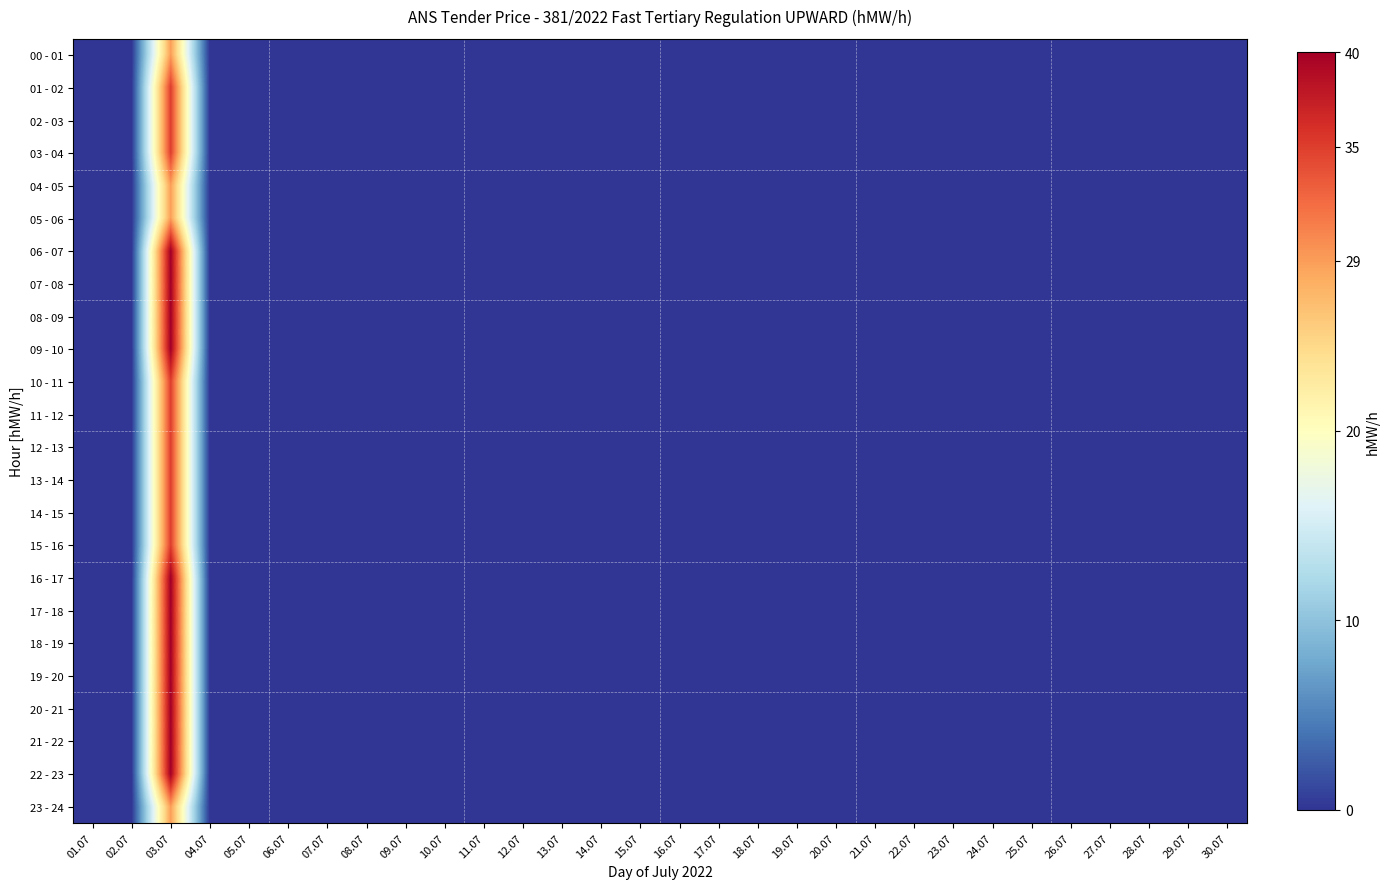

Reading left to right, list all the values displayed in this chart.

00 - 01: 01.07=0	02.07=0	03.07=29	04.07=0	05.07=0	06.07=0	07.07=0	08.07=0	09.07=0	10.07=0	11.07=0	12.07=0	13.07=0	14.07=0	15.07=0	16.07=0	17.07=0	18.07=0	19.07=0	20.07=0	21.07=0	22.07=0	23.07=0	24.07=0	25.07=0	26.07=0	27.07=0	28.07=0	29.07=0	30.07=0
01 - 02: 01.07=0	02.07=0	03.07=35	04.07=0	05.07=0	06.07=0	07.07=0	08.07=0	09.07=0	10.07=0	11.07=0	12.07=0	13.07=0	14.07=0	15.07=0	16.07=0	17.07=0	18.07=0	19.07=0	20.07=0	21.07=0	22.07=0	23.07=0	24.07=0	25.07=0	26.07=0	27.07=0	28.07=0	29.07=0	30.07=0
02 - 03: 01.07=0	02.07=0	03.07=35	04.07=0	05.07=0	06.07=0	07.07=0	08.07=0	09.07=0	10.07=0	11.07=0	12.07=0	13.07=0	14.07=0	15.07=0	16.07=0	17.07=0	18.07=0	19.07=0	20.07=0	21.07=0	22.07=0	23.07=0	24.07=0	25.07=0	26.07=0	27.07=0	28.07=0	29.07=0	30.07=0
03 - 04: 01.07=0	02.07=0	03.07=35	04.07=0	05.07=0	06.07=0	07.07=0	08.07=0	09.07=0	10.07=0	11.07=0	12.07=0	13.07=0	14.07=0	15.07=0	16.07=0	17.07=0	18.07=0	19.07=0	20.07=0	21.07=0	22.07=0	23.07=0	24.07=0	25.07=0	26.07=0	27.07=0	28.07=0	29.07=0	30.07=0
04 - 05: 01.07=0	02.07=0	03.07=29	04.07=0	05.07=0	06.07=0	07.07=0	08.07=0	09.07=0	10.07=0	11.07=0	12.07=0	13.07=0	14.07=0	15.07=0	16.07=0	17.07=0	18.07=0	19.07=0	20.07=0	21.07=0	22.07=0	23.07=0	24.07=0	25.07=0	26.07=0	27.07=0	28.07=0	29.07=0	30.07=0
05 - 06: 01.07=0	02.07=0	03.07=29	04.07=0	05.07=0	06.07=0	07.07=0	08.07=0	09.07=0	10.07=0	11.07=0	12.07=0	13.07=0	14.07=0	15.07=0	16.07=0	17.07=0	18.07=0	19.07=0	20.07=0	21.07=0	22.07=0	23.07=0	24.07=0	25.07=0	26.07=0	27.07=0	28.07=0	29.07=0	30.07=0
06 - 07: 01.07=0	02.07=0	03.07=40	04.07=0	05.07=0	06.07=0	07.07=0	08.07=0	09.07=0	10.07=0	11.07=0	12.07=0	13.07=0	14.07=0	15.07=0	16.07=0	17.07=0	18.07=0	19.07=0	20.07=0	21.07=0	22.07=0	23.07=0	24.07=0	25.07=0	26.07=0	27.07=0	28.07=0	29.07=0	30.07=0
07 - 08: 01.07=0	02.07=0	03.07=40	04.07=0	05.07=0	06.07=0	07.07=0	08.07=0	09.07=0	10.07=0	11.07=0	12.07=0	13.07=0	14.07=0	15.07=0	16.07=0	17.07=0	18.07=0	19.07=0	20.07=0	21.07=0	22.07=0	23.07=0	24.07=0	25.07=0	26.07=0	27.07=0	28.07=0	29.07=0	30.07=0
08 - 09: 01.07=0	02.07=0	03.07=40	04.07=0	05.07=0	06.07=0	07.07=0	08.07=0	09.07=0	10.07=0	11.07=0	12.07=0	13.07=0	14.07=0	15.07=0	16.07=0	17.07=0	18.07=0	19.07=0	20.07=0	21.07=0	22.07=0	23.07=0	24.07=0	25.07=0	26.07=0	27.07=0	28.07=0	29.07=0	30.07=0
09 - 10: 01.07=0	02.07=0	03.07=40	04.07=0	05.07=0	06.07=0	07.07=0	08.07=0	09.07=0	10.07=0	11.07=0	12.07=0	13.07=0	14.07=0	15.07=0	16.07=0	17.07=0	18.07=0	19.07=0	20.07=0	21.07=0	22.07=0	23.07=0	24.07=0	25.07=0	26.07=0	27.07=0	28.07=0	29.07=0	30.07=0
10 - 11: 01.07=0	02.07=0	03.07=35	04.07=0	05.07=0	06.07=0	07.07=0	08.07=0	09.07=0	10.07=0	11.07=0	12.07=0	13.07=0	14.07=0	15.07=0	16.07=0	17.07=0	18.07=0	19.07=0	20.07=0	21.07=0	22.07=0	23.07=0	24.07=0	25.07=0	26.07=0	27.07=0	28.07=0	29.07=0	30.07=0
11 - 12: 01.07=0	02.07=0	03.07=35	04.07=0	05.07=0	06.07=0	07.07=0	08.07=0	09.07=0	10.07=0	11.07=0	12.07=0	13.07=0	14.07=0	15.07=0	16.07=0	17.07=0	18.07=0	19.07=0	20.07=0	21.07=0	22.07=0	23.07=0	24.07=0	25.07=0	26.07=0	27.07=0	28.07=0	29.07=0	30.07=0
12 - 13: 01.07=0	02.07=0	03.07=35	04.07=0	05.07=0	06.07=0	07.07=0	08.07=0	09.07=0	10.07=0	11.07=0	12.07=0	13.07=0	14.07=0	15.07=0	16.07=0	17.07=0	18.07=0	19.07=0	20.07=0	21.07=0	22.07=0	23.07=0	24.07=0	25.07=0	26.07=0	27.07=0	28.07=0	29.07=0	30.07=0
13 - 14: 01.07=0	02.07=0	03.07=35	04.07=0	05.07=0	06.07=0	07.07=0	08.07=0	09.07=0	10.07=0	11.07=0	12.07=0	13.07=0	14.07=0	15.07=0	16.07=0	17.07=0	18.07=0	19.07=0	20.07=0	21.07=0	22.07=0	23.07=0	24.07=0	25.07=0	26.07=0	27.07=0	28.07=0	29.07=0	30.07=0
14 - 15: 01.07=0	02.07=0	03.07=35	04.07=0	05.07=0	06.07=0	07.07=0	08.07=0	09.07=0	10.07=0	11.07=0	12.07=0	13.07=0	14.07=0	15.07=0	16.07=0	17.07=0	18.07=0	19.07=0	20.07=0	21.07=0	22.07=0	23.07=0	24.07=0	25.07=0	26.07=0	27.07=0	28.07=0	29.07=0	30.07=0
15 - 16: 01.07=0	02.07=0	03.07=35	04.07=0	05.07=0	06.07=0	07.07=0	08.07=0	09.07=0	10.07=0	11.07=0	12.07=0	13.07=0	14.07=0	15.07=0	16.07=0	17.07=0	18.07=0	19.07=0	20.07=0	21.07=0	22.07=0	23.07=0	24.07=0	25.07=0	26.07=0	27.07=0	28.07=0	29.07=0	30.07=0
16 - 17: 01.07=0	02.07=0	03.07=40	04.07=0	05.07=0	06.07=0	07.07=0	08.07=0	09.07=0	10.07=0	11.07=0	12.07=0	13.07=0	14.07=0	15.07=0	16.07=0	17.07=0	18.07=0	19.07=0	20.07=0	21.07=0	22.07=0	23.07=0	24.07=0	25.07=0	26.07=0	27.07=0	28.07=0	29.07=0	30.07=0
17 - 18: 01.07=0	02.07=0	03.07=40	04.07=0	05.07=0	06.07=0	07.07=0	08.07=0	09.07=0	10.07=0	11.07=0	12.07=0	13.07=0	14.07=0	15.07=0	16.07=0	17.07=0	18.07=0	19.07=0	20.07=0	21.07=0	22.07=0	23.07=0	24.07=0	25.07=0	26.07=0	27.07=0	28.07=0	29.07=0	30.07=0
18 - 19: 01.07=0	02.07=0	03.07=40	04.07=0	05.07=0	06.07=0	07.07=0	08.07=0	09.07=0	10.07=0	11.07=0	12.07=0	13.07=0	14.07=0	15.07=0	16.07=0	17.07=0	18.07=0	19.07=0	20.07=0	21.07=0	22.07=0	23.07=0	24.07=0	25.07=0	26.07=0	27.07=0	28.07=0	29.07=0	30.07=0
19 - 20: 01.07=0	02.07=0	03.07=40	04.07=0	05.07=0	06.07=0	07.07=0	08.07=0	09.07=0	10.07=0	11.07=0	12.07=0	13.07=0	14.07=0	15.07=0	16.07=0	17.07=0	18.07=0	19.07=0	20.07=0	21.07=0	22.07=0	23.07=0	24.07=0	25.07=0	26.07=0	27.07=0	28.07=0	29.07=0	30.07=0
20 - 21: 01.07=0	02.07=0	03.07=40	04.07=0	05.07=0	06.07=0	07.07=0	08.07=0	09.07=0	10.07=0	11.07=0	12.07=0	13.07=0	14.07=0	15.07=0	16.07=0	17.07=0	18.07=0	19.07=0	20.07=0	21.07=0	22.07=0	23.07=0	24.07=0	25.07=0	26.07=0	27.07=0	28.07=0	29.07=0	30.07=0
21 - 22: 01.07=0	02.07=0	03.07=40	04.07=0	05.07=0	06.07=0	07.07=0	08.07=0	09.07=0	10.07=0	11.07=0	12.07=0	13.07=0	14.07=0	15.07=0	16.07=0	17.07=0	18.07=0	19.07=0	20.07=0	21.07=0	22.07=0	23.07=0	24.07=0	25.07=0	26.07=0	27.07=0	28.07=0	29.07=0	30.07=0
22 - 23: 01.07=0	02.07=0	03.07=40	04.07=0	05.07=0	06.07=0	07.07=0	08.07=0	09.07=0	10.07=0	11.07=0	12.07=0	13.07=0	14.07=0	15.07=0	16.07=0	17.07=0	18.07=0	19.07=0	20.07=0	21.07=0	22.07=0	23.07=0	24.07=0	25.07=0	26.07=0	27.07=0	28.07=0	29.07=0	30.07=0
23 - 24: 01.07=0	02.07=0	03.07=29	04.07=0	05.07=0	06.07=0	07.07=0	08.07=0	09.07=0	10.07=0	11.07=0	12.07=0	13.07=0	14.07=0	15.07=0	16.07=0	17.07=0	18.07=0	19.07=0	20.07=0	21.07=0	22.07=0	23.07=0	24.07=0	25.07=0	26.07=0	27.07=0	28.07=0	29.07=0	30.07=0